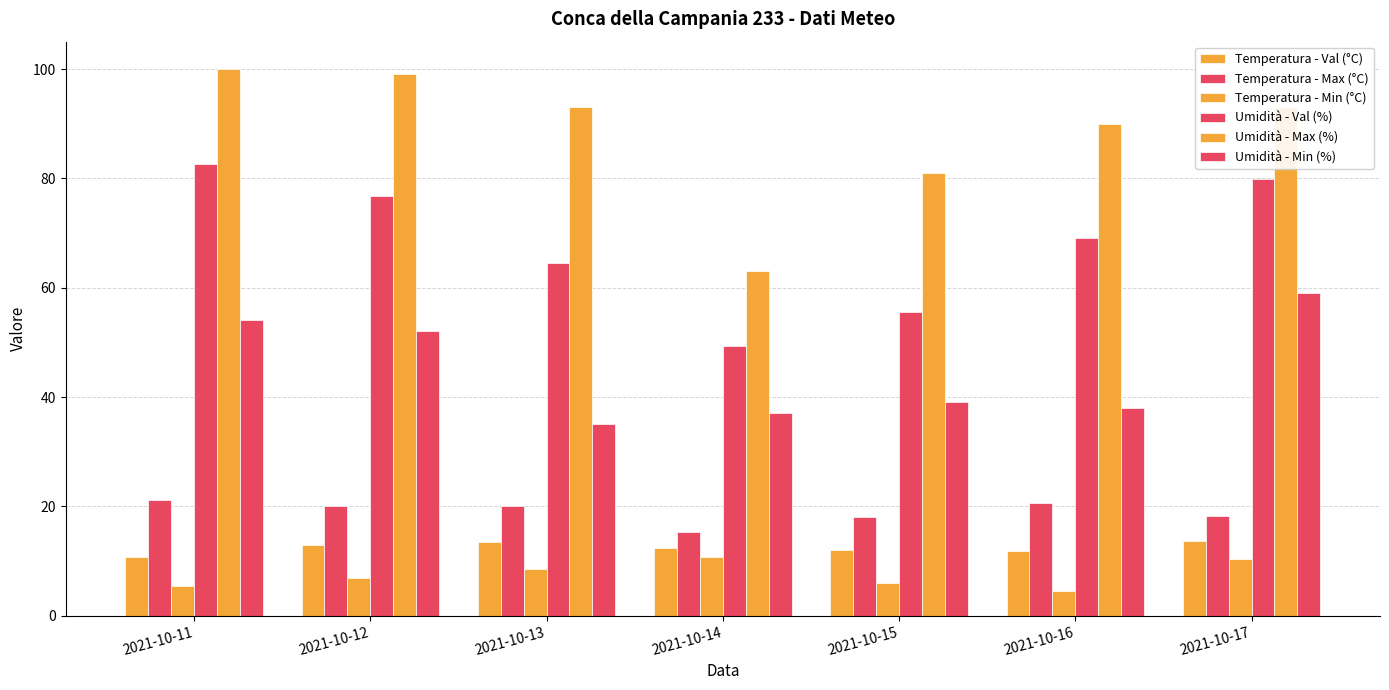

How many bars are there in each group?

6